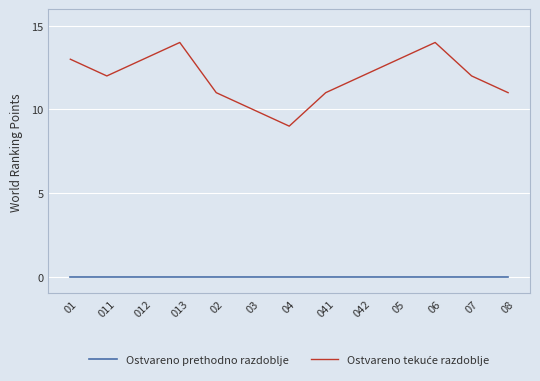

What is the total value across all series at 08?

11